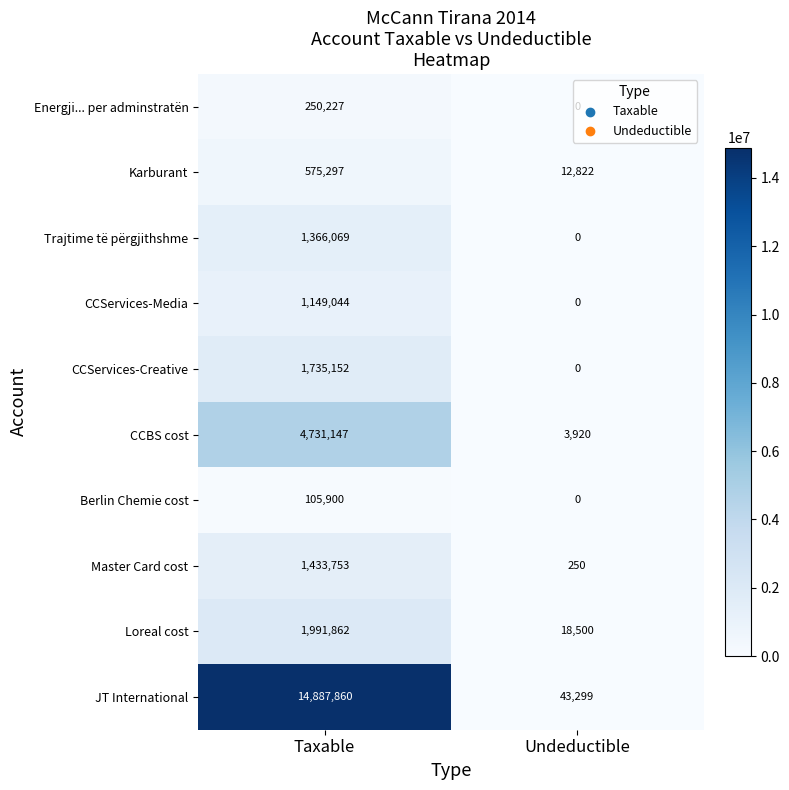

Is it true that CCBS cost equals 4731147 at Taxable?

True